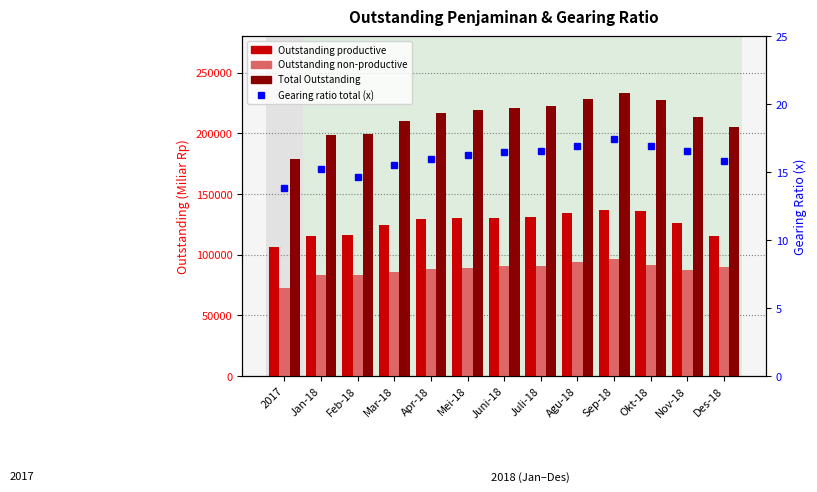

How many data points in Outstanding non-productive are above 89236?

7